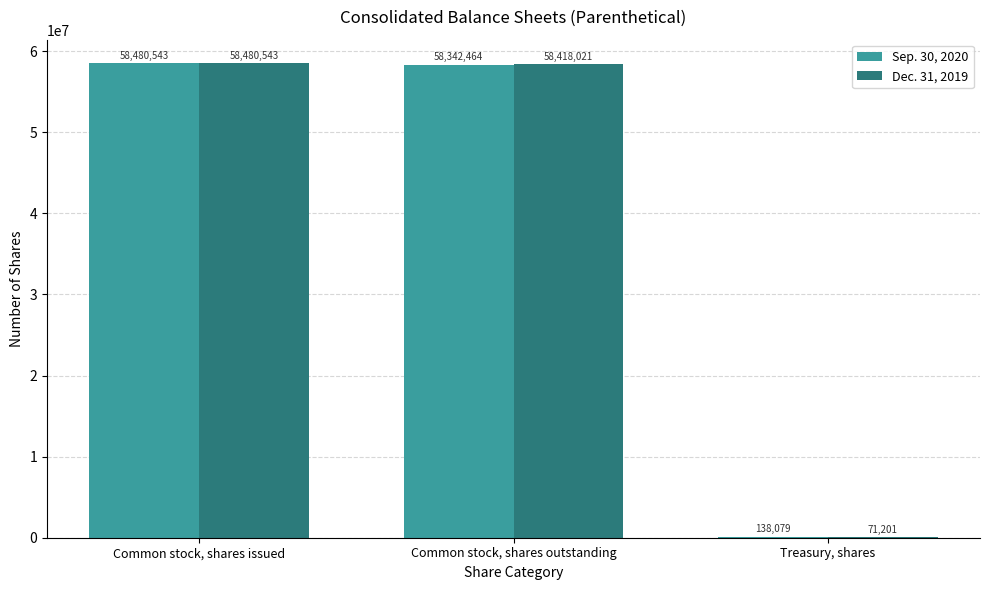

What is the average value of the Sep. 30, 2020 series?

38987029